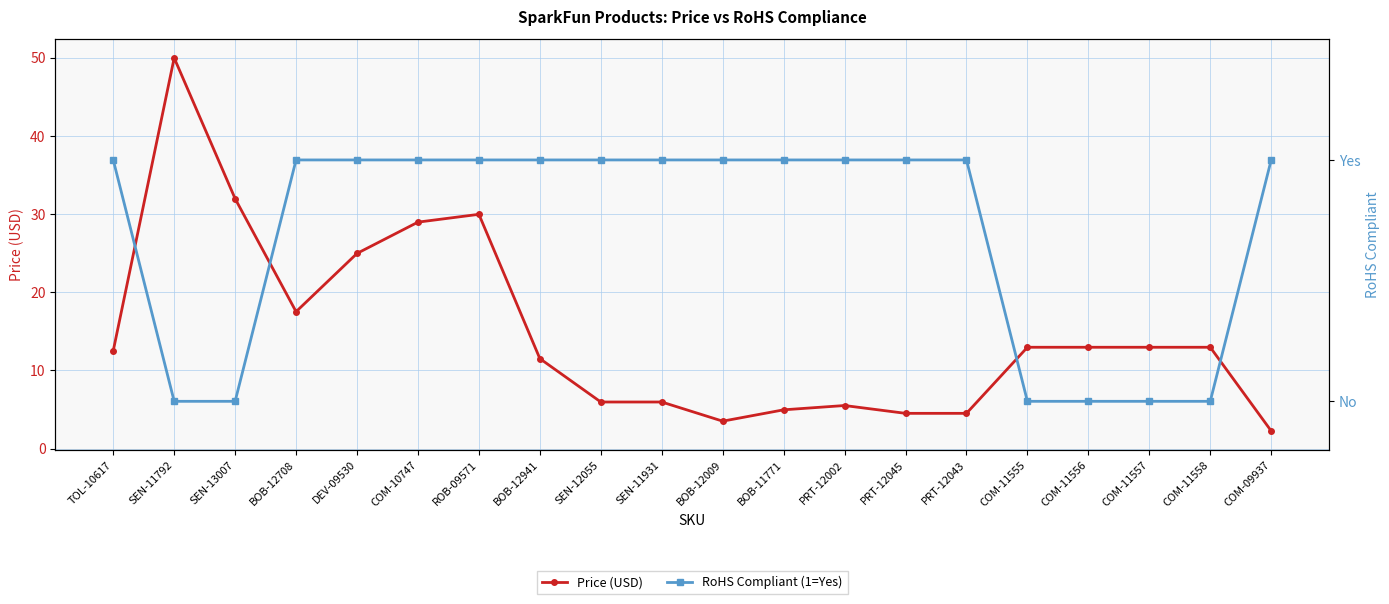

What position from the right is TOL-10617?

20